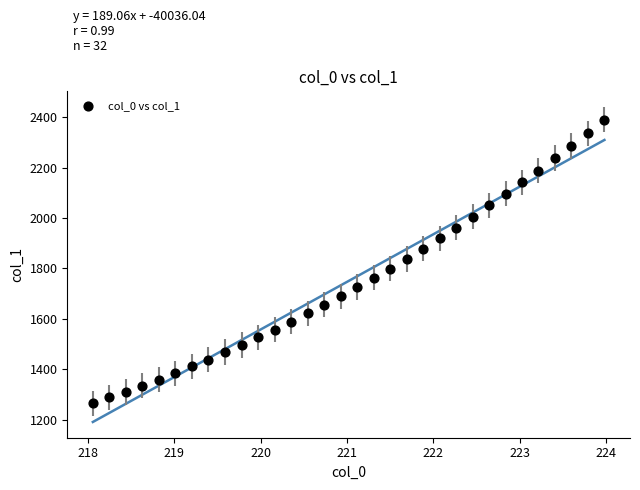

What is the range of Y values (max minus min)?

1125.4